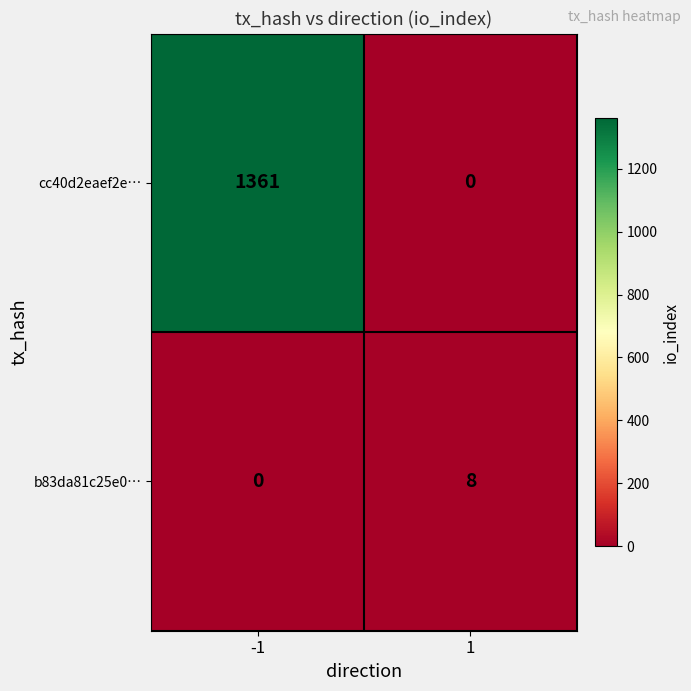

What is the highest value of the cc40d2eaef2e… series?

1361